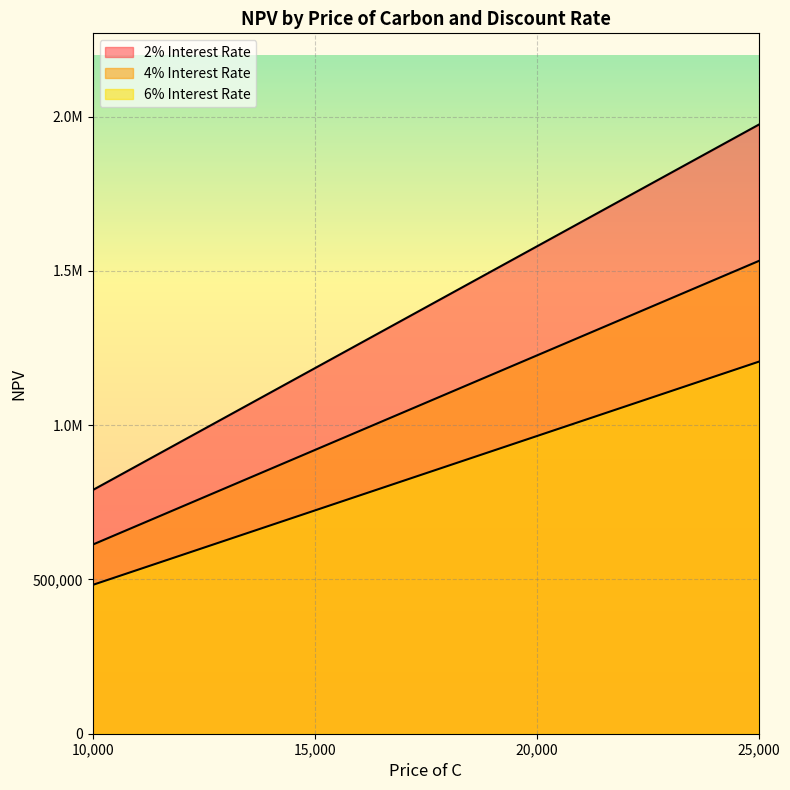

Is it true that 2% Interest Rate equals 521324.1 at 10000?

False